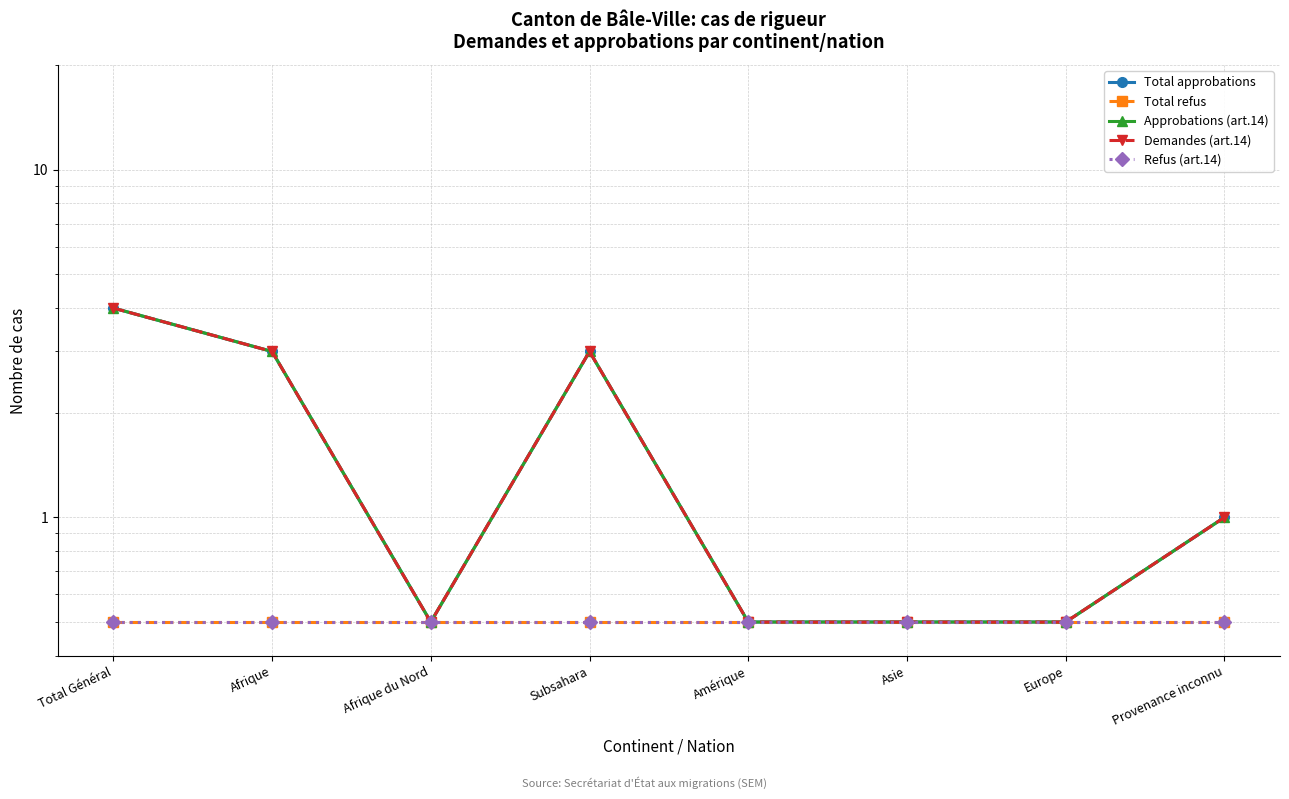

What are all the series names shown in the legend?

Total approbations, Total refus, Approbations (art.14), Demandes (art.14), Refus (art.14)